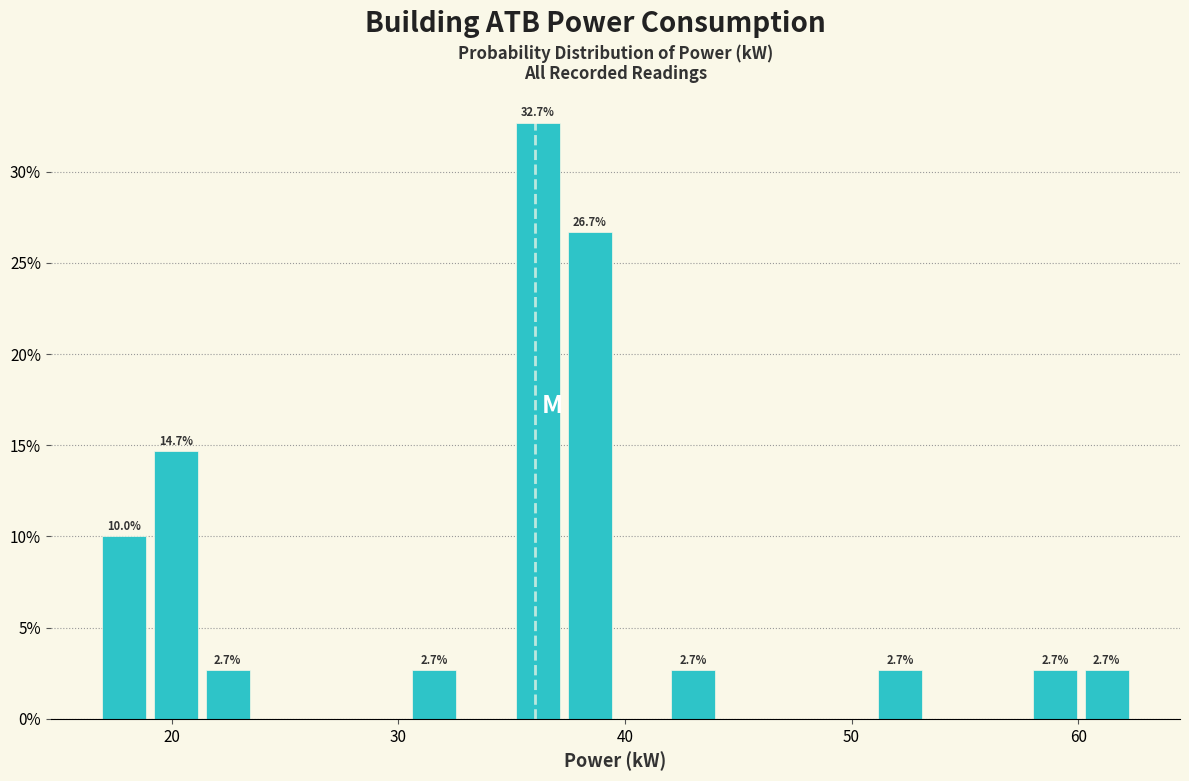

Read against the x-axis, roughly where is the centre of the tallest bar?

36